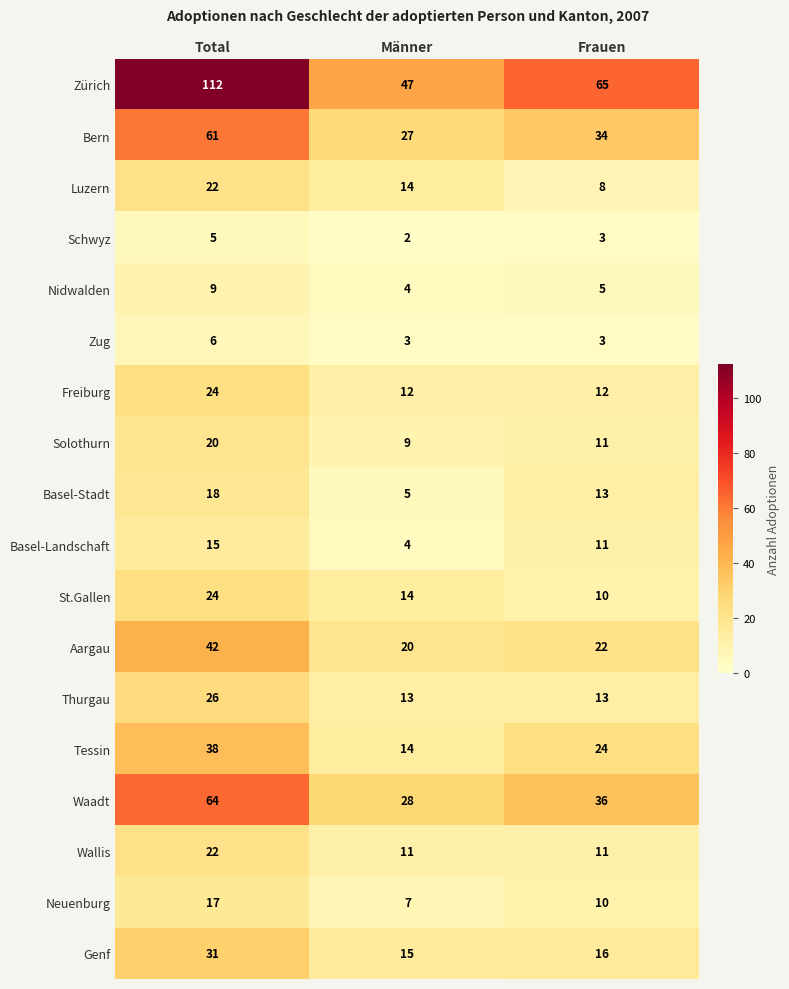

What is the lowest value of the St.Gallen series?

10